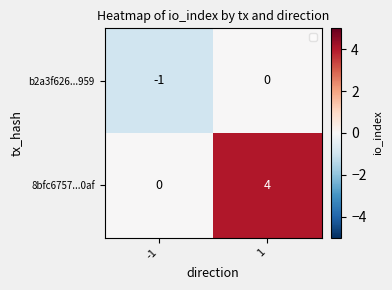

What is the sum of the 8bfc6757...0af values at -1 and 1?

4